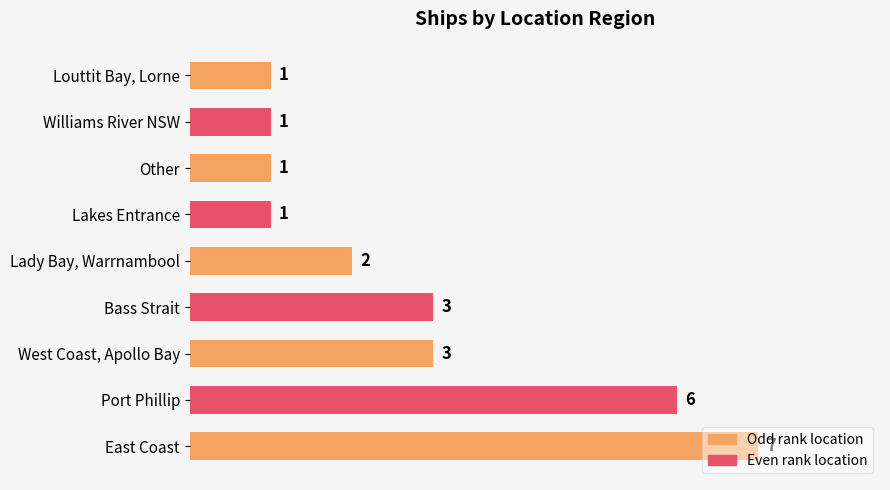

How many values are below 2?

4